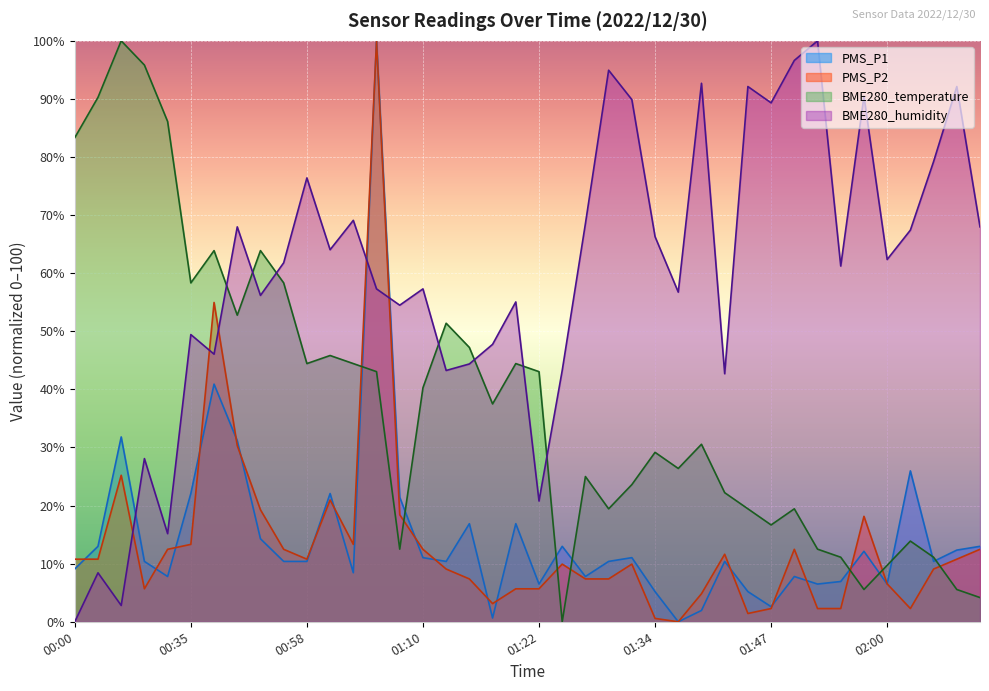

Between which two adjacent categories do BME280_humidity and PMS_P2 first intersect?

00:05 and 00:07